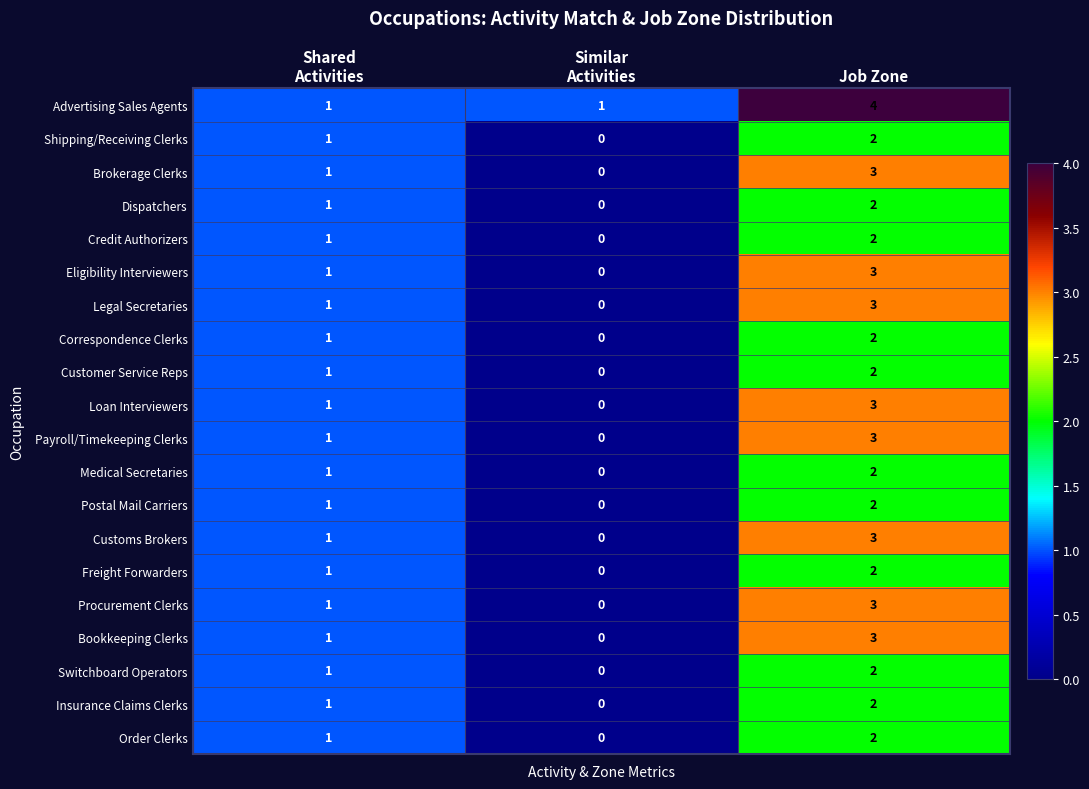

At which category is the sum across all series the highest?

Job Zone